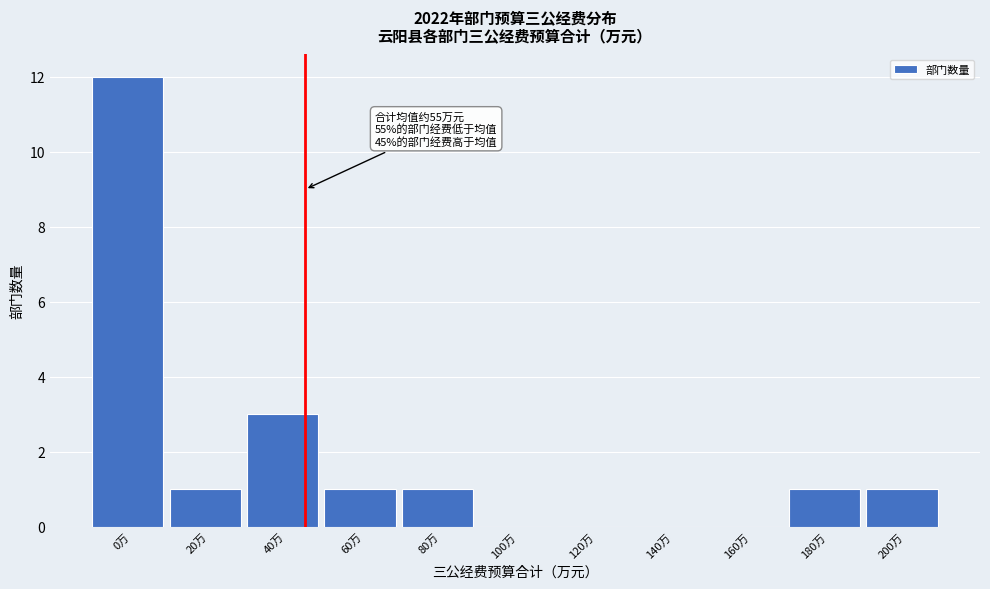

Reading left to right, transcribe all the data shown in this chart.

0万=12	20万=1	40万=3	60万=1	80万=1	100万=0	120万=0	140万=0	160万=0	180万=1	200万=1